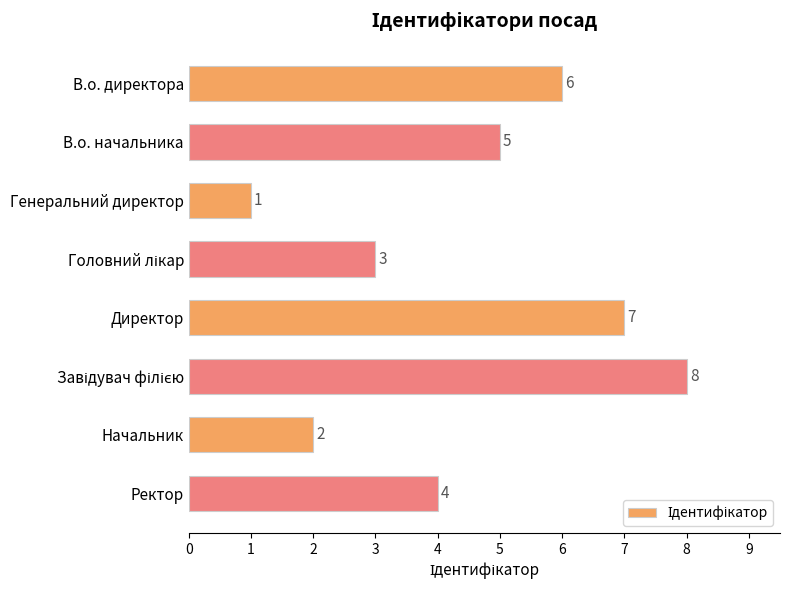

What is the sum of the values at В.о. директора and Ректор?

10